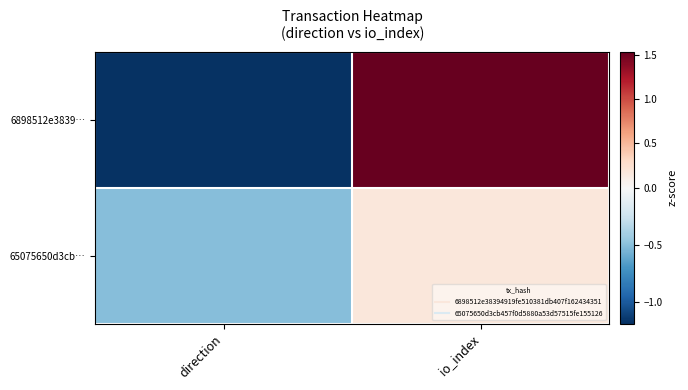

Reading right to left, list all the values displayed in this chart.

6898512e3839…: io_index=1.5	direction=-1.2
65075650d3cb…: io_index=0.2	direction=-0.5